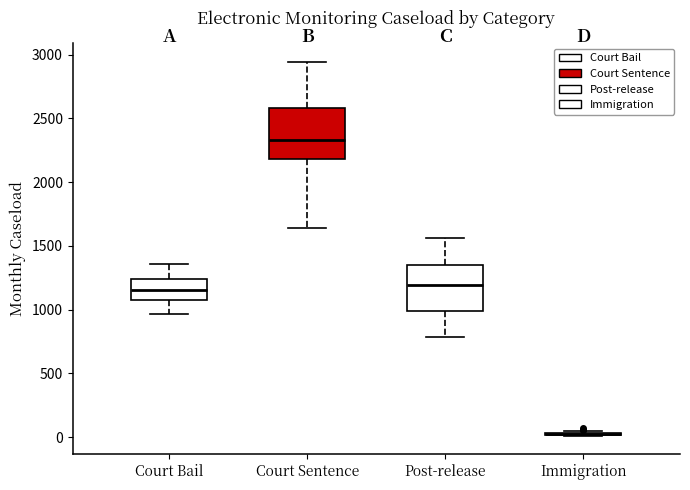

Reading left to right, transcribe this box plot: for each box, give where its median line is, the range the box spans, and where its two whiskers end, as read against the y-axis. The values are not printed on the chart, so give them approximately, as read against the axis.

Court Bail: median 1150, box 1050 to 1250, whiskers 950 to 1350
Court Sentence: median 2350, box 2200 to 2600, whiskers 1650 to 2950
Post-release: median 1200, box 1000 to 1350, whiskers 800 to 1550
Immigration: box collapsed to a line at 0, whiskers 0 to 50